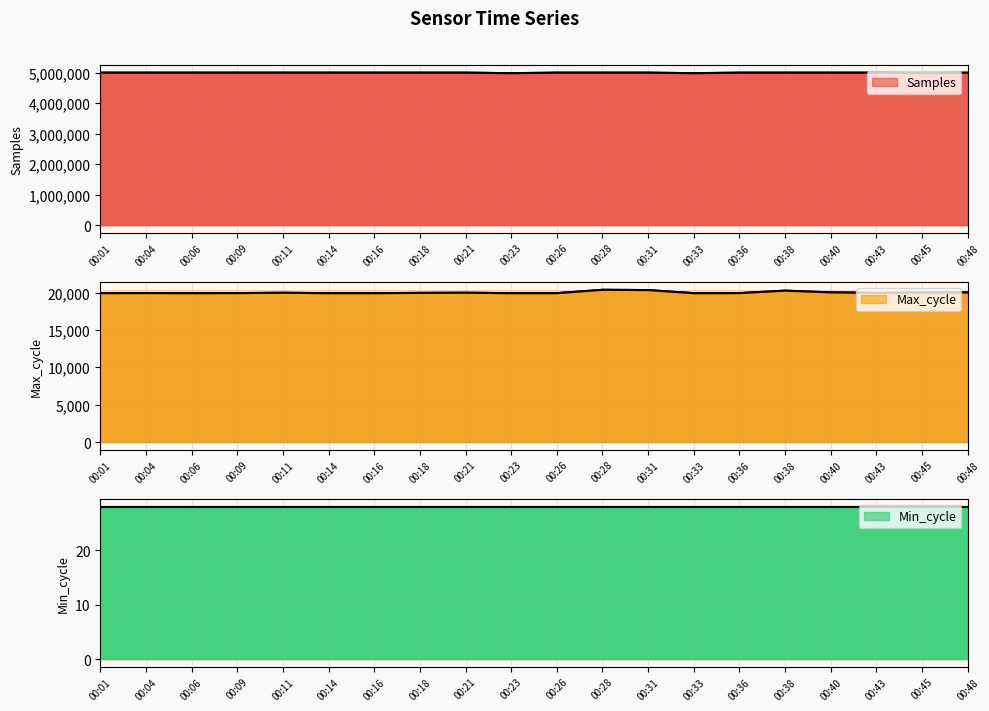

Does the chart display data point markers on the line(s)?

No